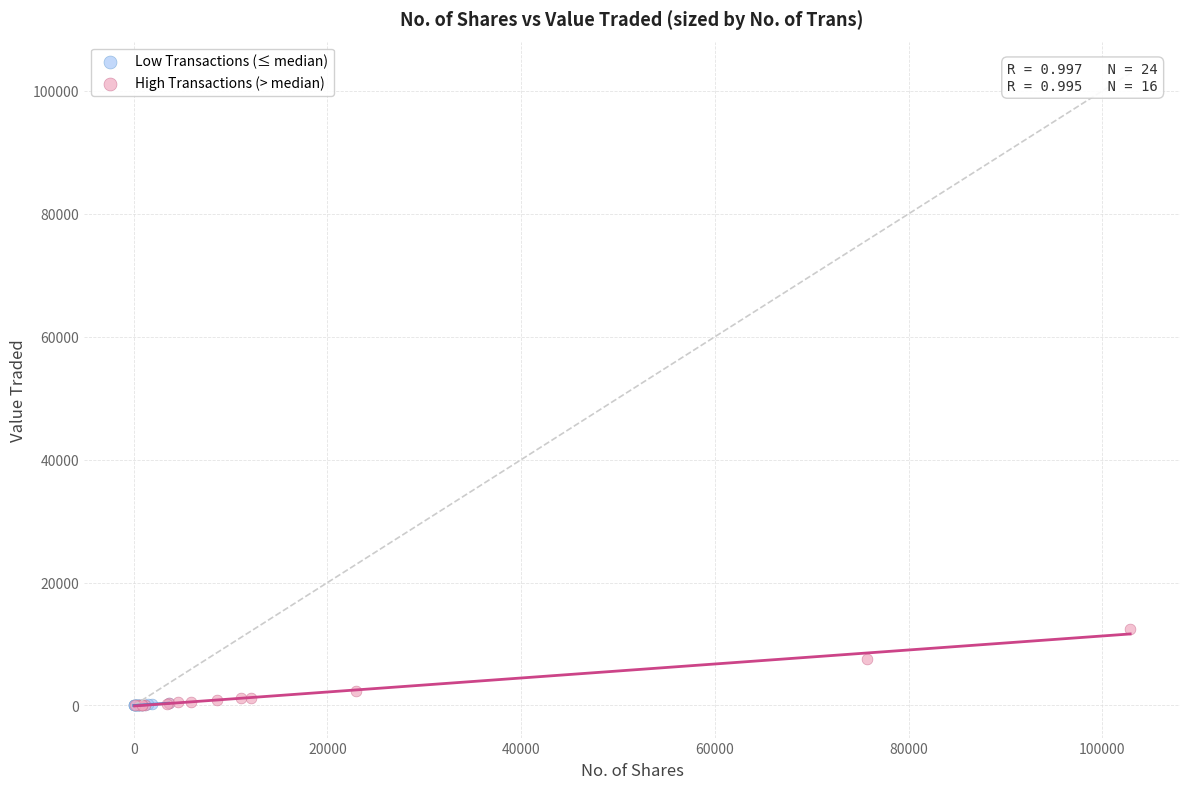

Which series has the largest Y range (max minus min)?

High Transactions (> median)